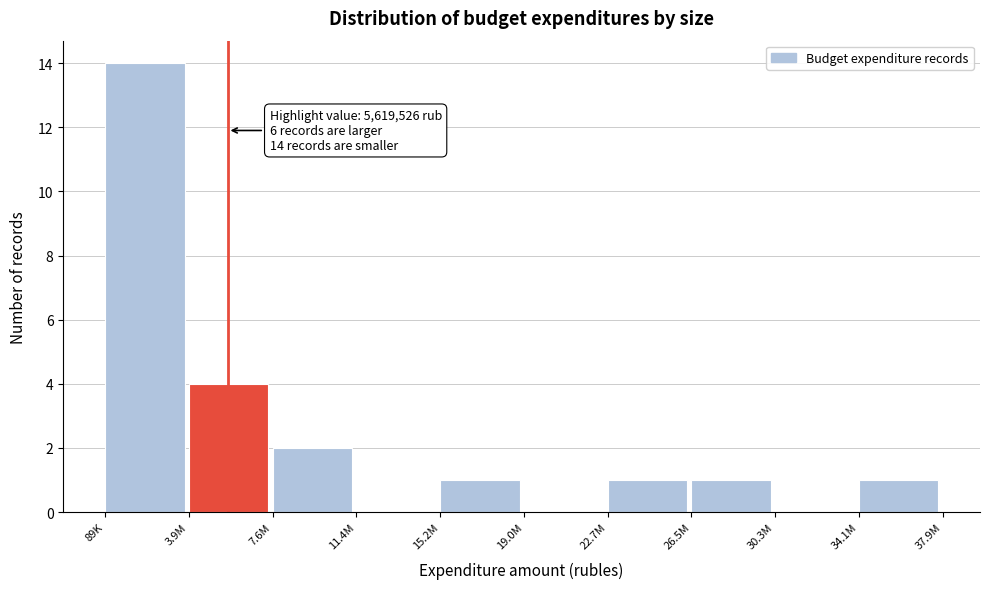

Reading left to right, extract all data points from this chart.

89K=14	3.9M=4	7.6M=2	11.4M=0	15.2M=1	19.0M=0	22.7M=1	26.5M=1	30.3M=0	34.1M=1